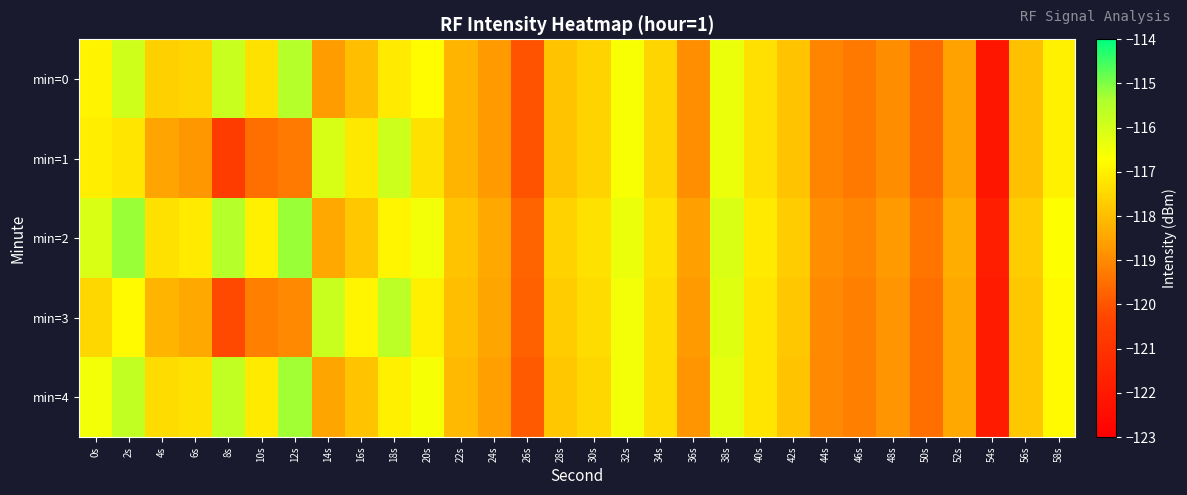

Reading left to right, what are all the values shown in this chart?

min=0: 0s=-116.9	2s=-115.9	4s=-117.6	6s=-117.5	8s=-115.8	10s=-117.3	12s=-115.5	14s=-118.7	16s=-118.0	18s=-117.1	20s=-116.8	22s=-118.2	24s=-118.7	26s=-120.0	28s=-117.9	30s=-117.6	32s=-116.6	34s=-117.5	36s=-118.9	38s=-116.4	40s=-117.3	42s=-117.9	44s=-119.1	46s=-119.3	48s=-118.9	50s=-119.6	52s=-118.6	54s=-122.1	56s=-117.9	58s=-117.0
min=1: 0s=-117.0	2s=-117.2	4s=-118.5	6s=-118.7	8s=-120.6	10s=-119.5	12s=-119.3	14s=-116.1	16s=-117.1	18s=-115.9	20s=-117.3	22s=-118.2	24s=-118.7	26s=-120.0	28s=-117.9	30s=-117.6	32s=-116.6	34s=-117.5	36s=-118.9	38s=-116.4	40s=-117.3	42s=-117.9	44s=-119.1	46s=-119.3	48s=-118.9	50s=-119.6	52s=-118.6	54s=-122.1	56s=-117.9	58s=-117.0
min=2: 0s=-116.1	2s=-115.2	4s=-117.3	6s=-117.1	8s=-115.5	10s=-117.0	12s=-115.2	14s=-118.4	16s=-117.8	18s=-116.9	20s=-116.5	22s=-117.9	24s=-118.4	26s=-119.7	28s=-117.6	30s=-117.3	32s=-116.4	34s=-117.3	36s=-118.6	38s=-116.1	40s=-117.1	42s=-117.7	44s=-118.9	46s=-119.1	48s=-118.7	50s=-119.4	52s=-118.3	54s=-121.8	56s=-117.7	58s=-116.7
min=3: 0s=-117.5	2s=-116.8	4s=-118.2	6s=-118.4	8s=-120.2	10s=-119.2	12s=-119.0	14s=-115.8	16s=-116.9	18s=-115.6	20s=-117.0	22s=-118.0	24s=-118.5	26s=-119.8	28s=-117.7	30s=-117.4	32s=-116.5	34s=-117.4	36s=-118.7	38s=-116.2	40s=-117.2	42s=-117.8	44s=-119.0	46s=-119.2	48s=-118.8	50s=-119.5	52s=-118.4	54s=-121.9	56s=-117.8	58s=-116.8
min=4: 0s=-116.5	2s=-115.7	4s=-117.4	6s=-117.3	8s=-115.7	10s=-117.1	12s=-115.3	14s=-118.5	16s=-117.9	18s=-117.0	20s=-116.6	22s=-118.1	24s=-118.6	26s=-119.9	28s=-117.8	30s=-117.5	32s=-116.5	34s=-117.4	36s=-118.8	38s=-116.3	40s=-117.2	42s=-117.9	44s=-119.0	46s=-119.2	48s=-118.8	50s=-119.5	52s=-118.4	54s=-121.9	56s=-117.8	58s=-116.8